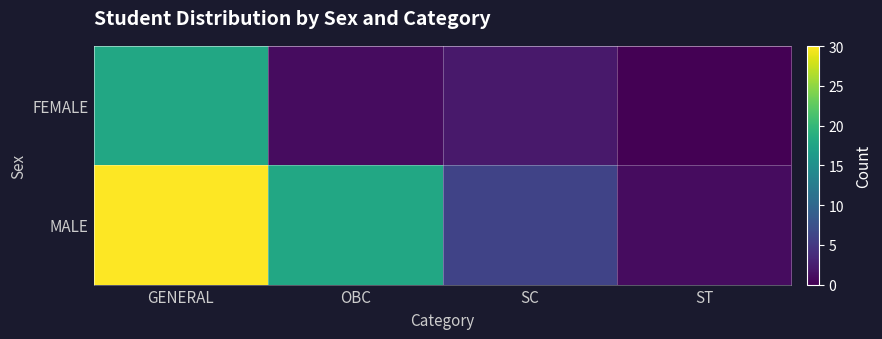

Reading left to right, what are all the values shown in this chart?

FEMALE: GENERAL=18	OBC=1	SC=2	ST=0
MALE: GENERAL=30	OBC=18	SC=6	ST=1